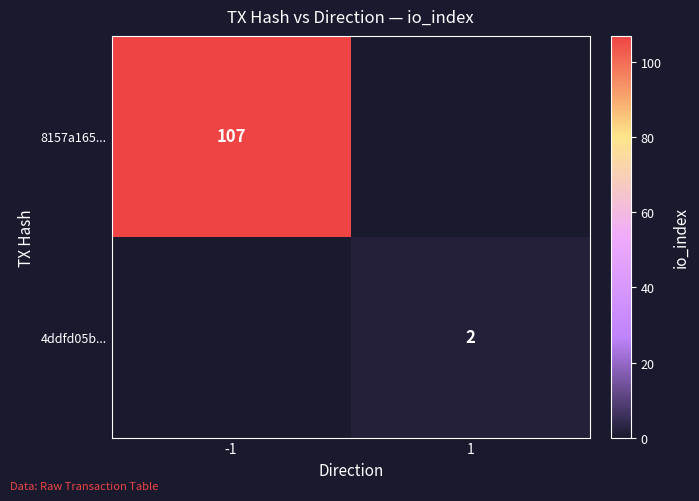

True or false: 4ddfd05b... has a value of 2 at 1.

True